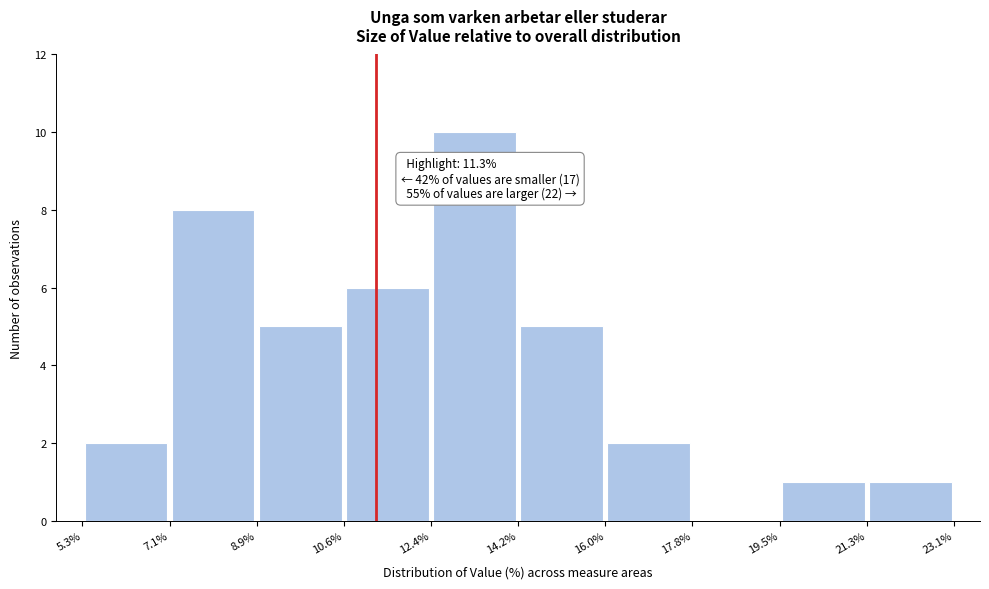

Which range on the x-axis has the tallest bar?

12.4% to 14.2%